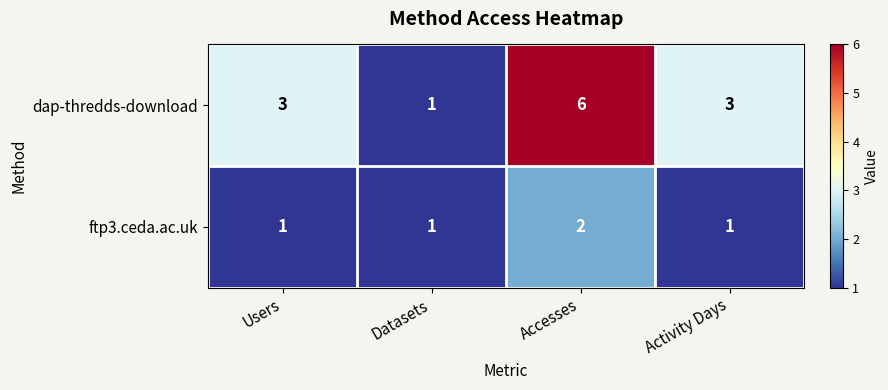

At Activity Days, list the series in order from smallest to largest.

ftp3.ceda.ac.uk, dap-thredds-download